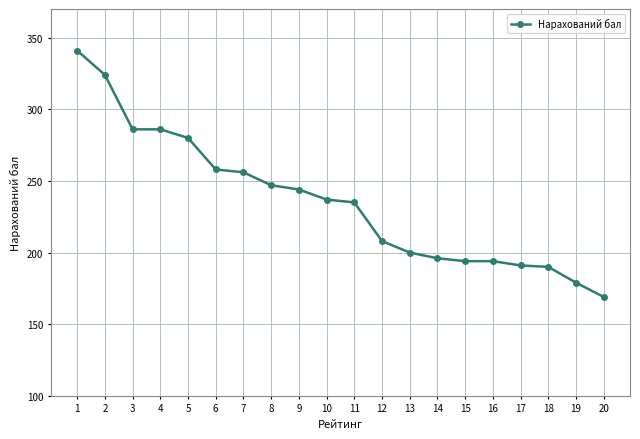

What is the maximum value shown in the chart?

341